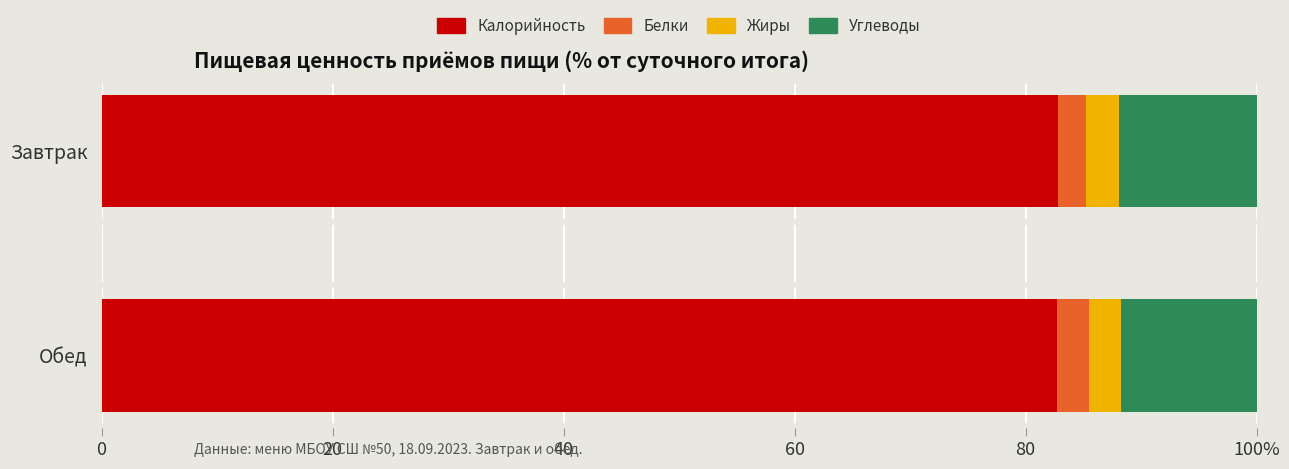

How many Жиры values are between 2 and 3?

2